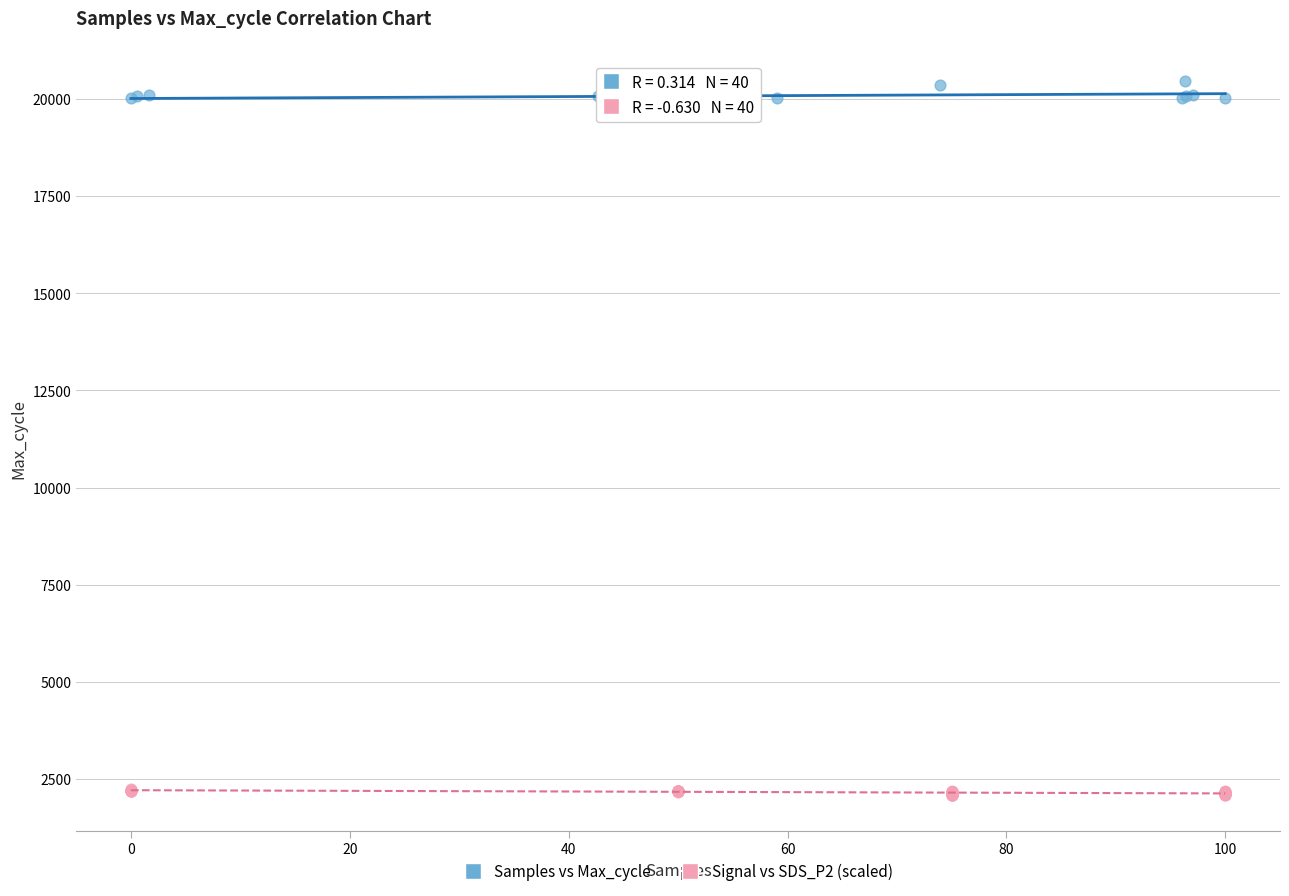

What are all the series names shown in the legend?

Samples vs Max_cycle, Signal vs SDS_P2 (scaled)